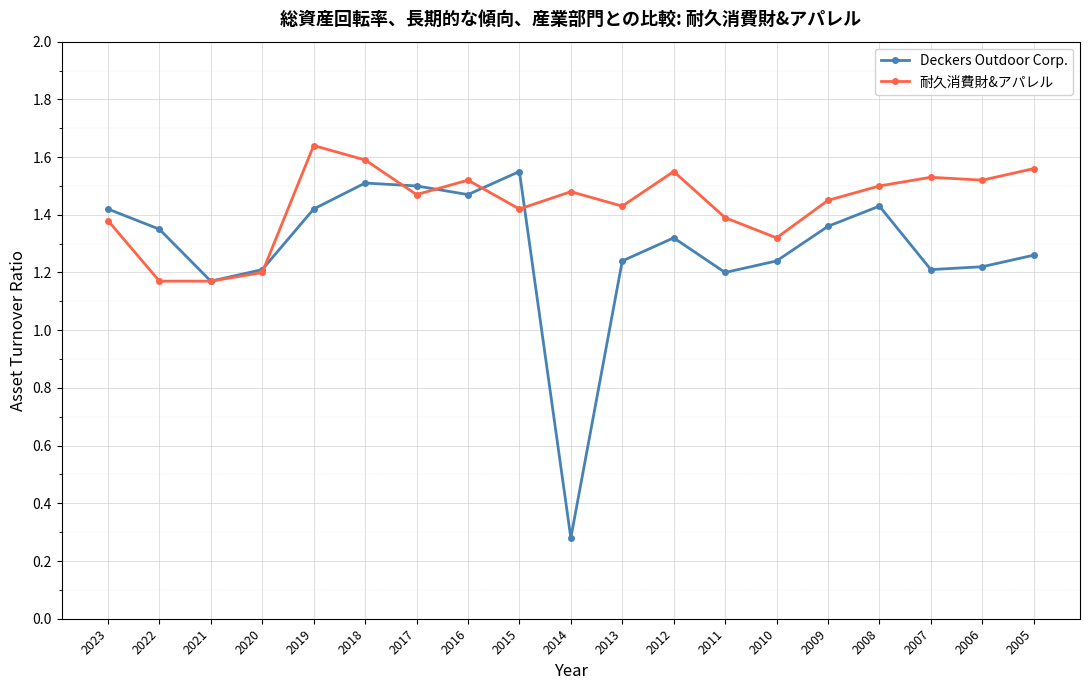

What is the smallest value displayed?

0.3